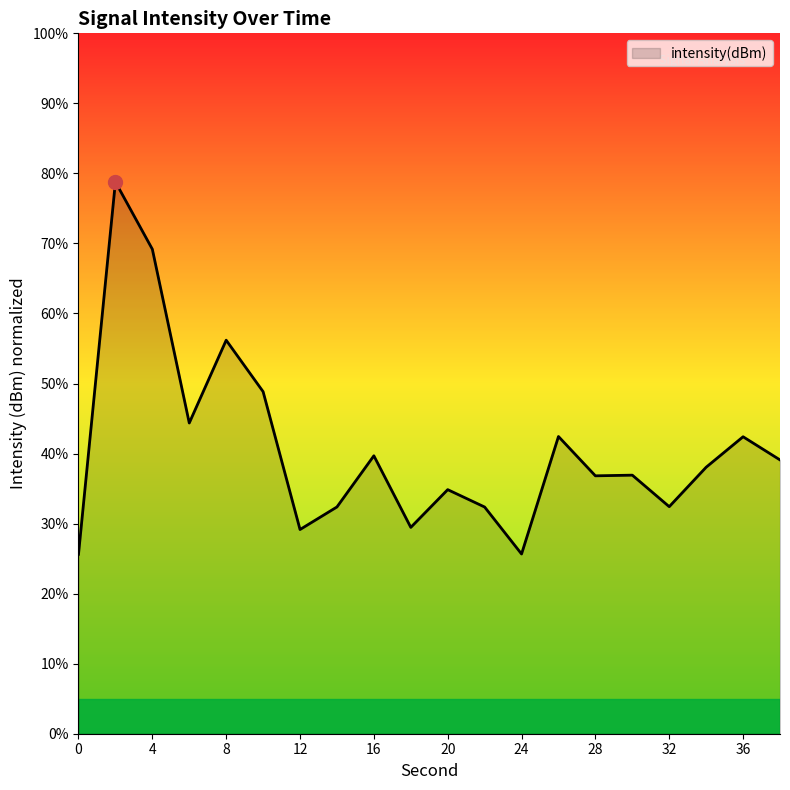

What is the difference between the maximum and minimum values?

53.2